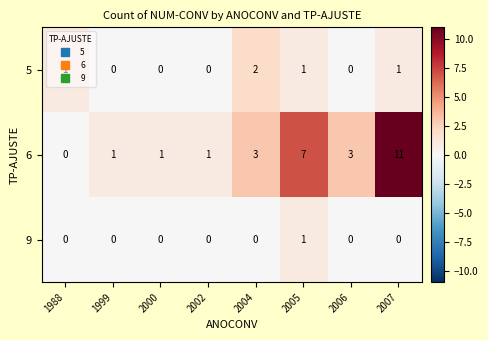

Which series has the largest range (max minus min)?

6